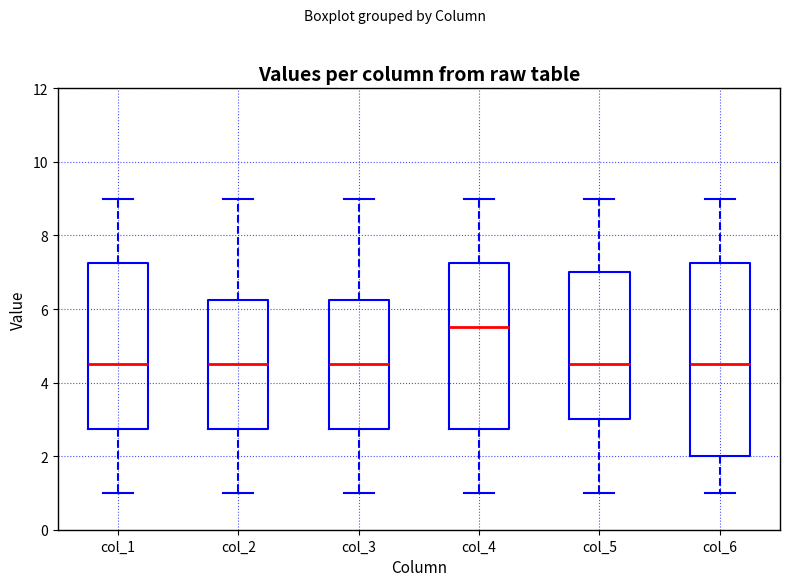

Reading left to right, transcribe this box plot: for each box, give where its median line is, the range the box spans, and where its two whiskers end, as read against the y-axis. The values are not printed on the chart, so give them approximately, as read against the axis.

col_1: median 4.6, box 2.8 to 7.2, whiskers 1.0 to 9.0
col_2: median 4.6, box 2.8 to 6.2, whiskers 1.0 to 9.0
col_3: median 4.6, box 2.8 to 6.2, whiskers 1.0 to 9.0
col_4: median 5.6, box 2.8 to 7.2, whiskers 1.0 to 9.0
col_5: median 4.6, box 3.0 to 7.0, whiskers 1.0 to 9.0
col_6: median 4.6, box 2.0 to 7.2, whiskers 1.0 to 9.0